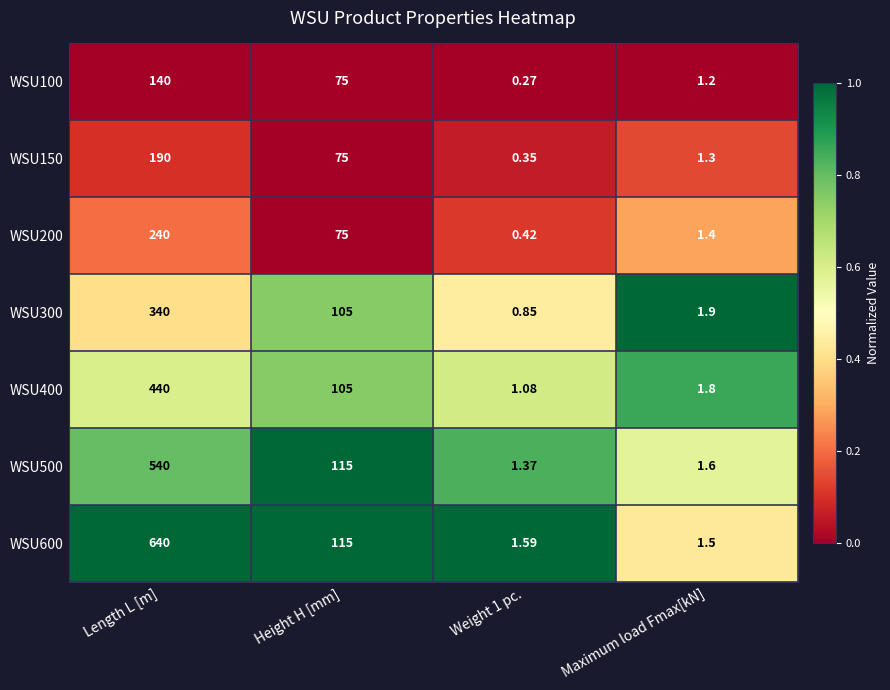

At which category is the sum across all series the highest?

Length L [m]